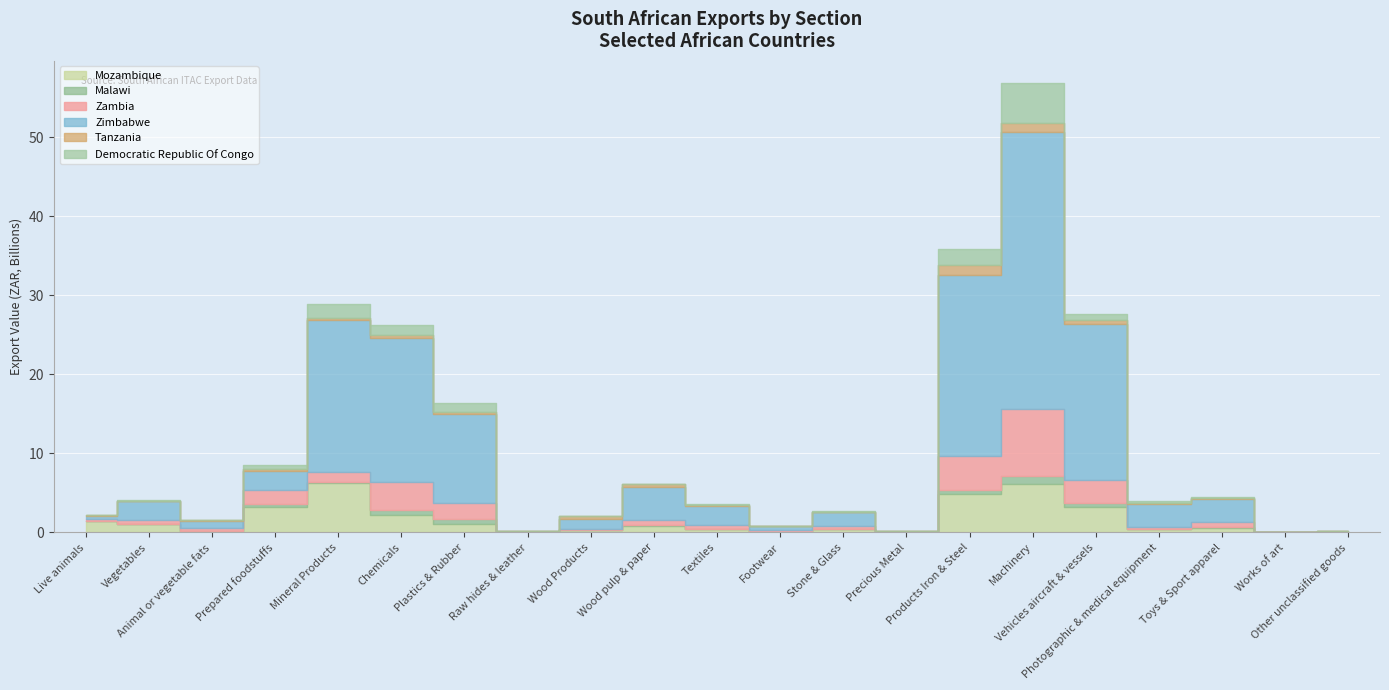

What position from the right is Textiles?

11